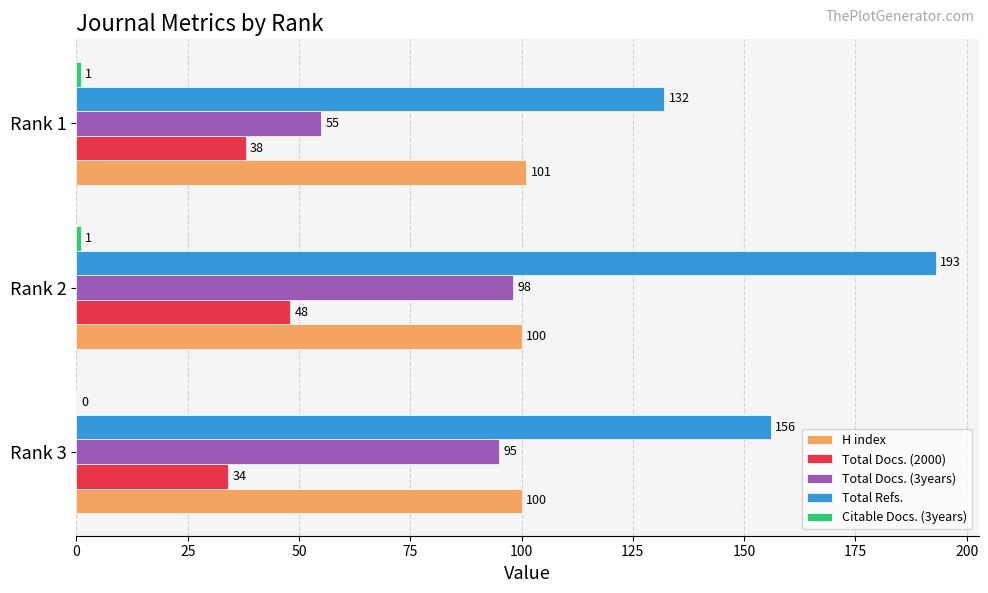

Which series has the widest spread of values?

Total Refs.